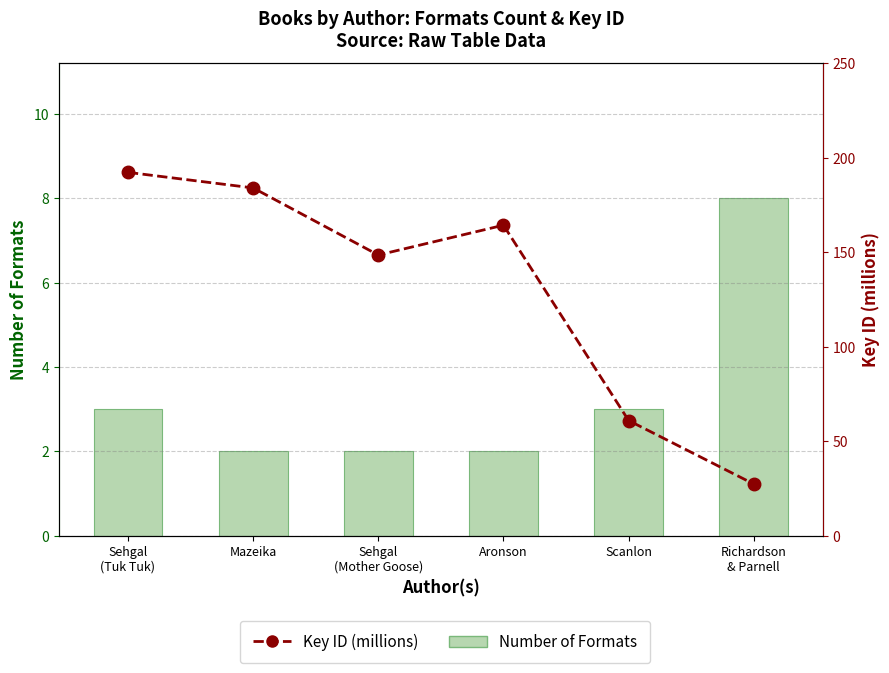

Rank the series by their average value, from lowest to highest.

Number of Formats, Key ID (millions)